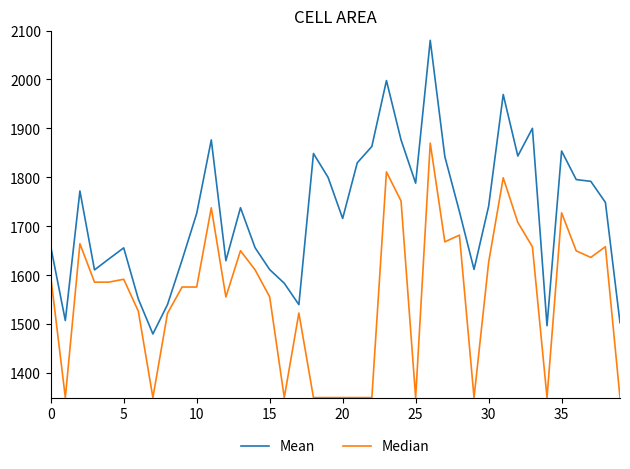

What is the difference between the maximum and second lowest values in the Mean series?

583.1